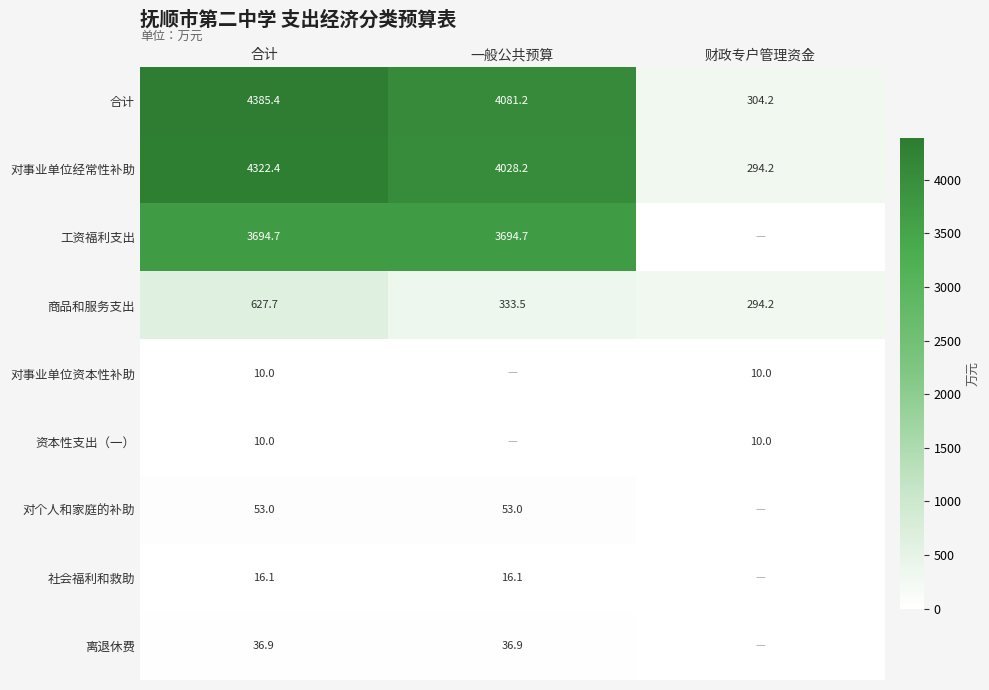

What is the sum of the 对事业单位资本性补助 values at 合计 and 财政专户管理资金?

20.0